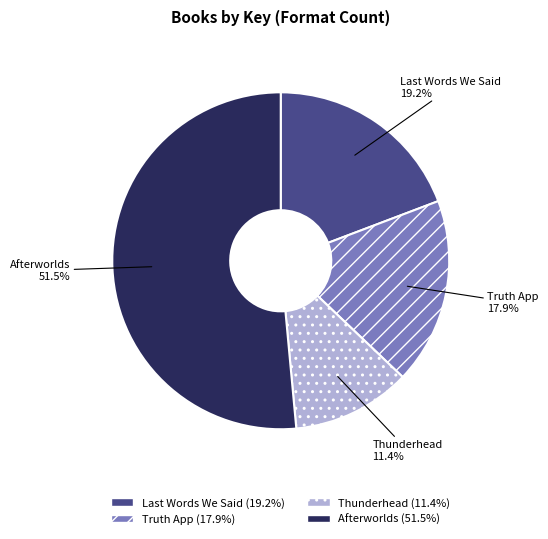

Which category has the biggest portion of the pie?

Afterworlds